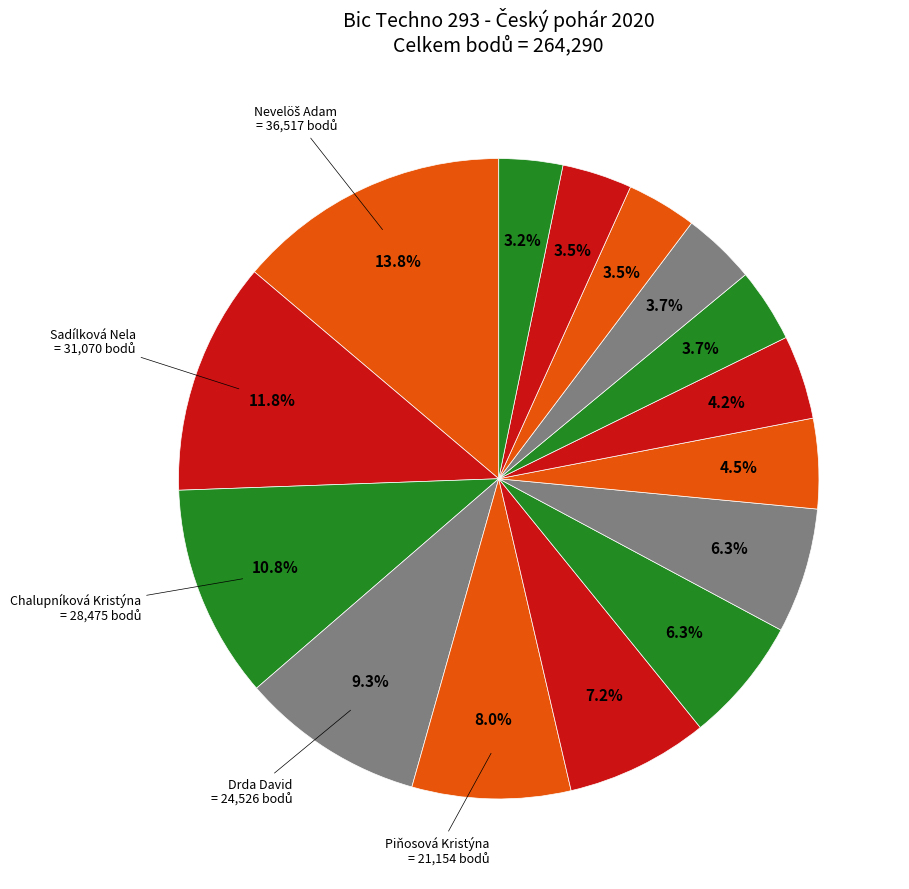

How many segments does this pie chart have?

15